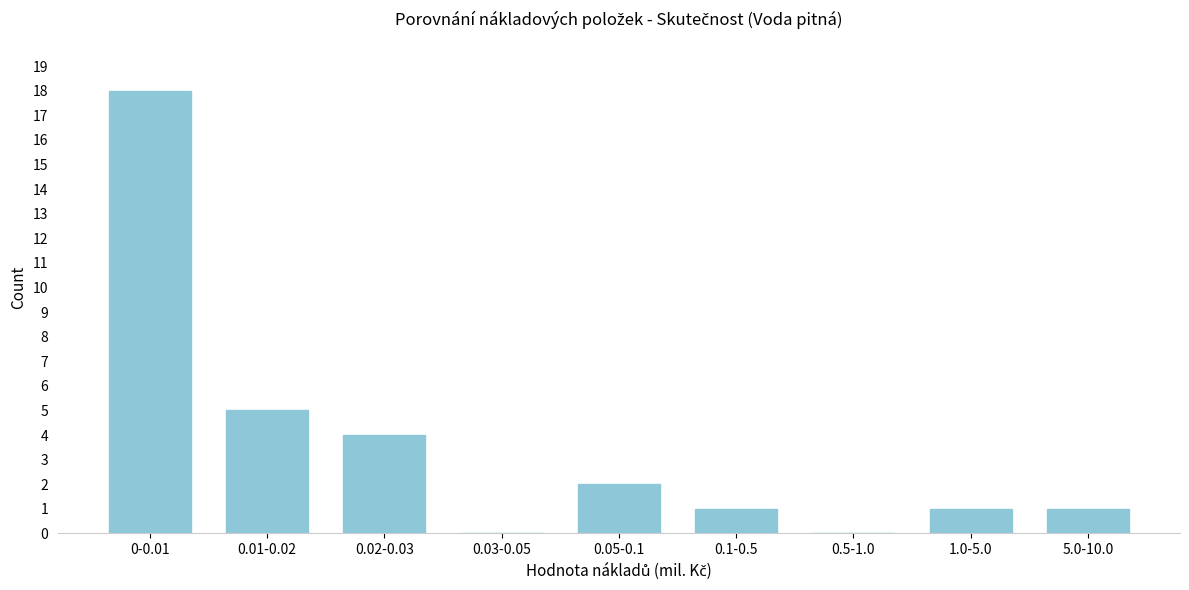

Reading left to right, extract all data points from this chart.

0-0.01=18	0.01-0.02=5	0.02-0.03=4	0.03-0.05=0	0.05-0.1=2	0.1-0.5=1	0.5-1.0=0	1.0-5.0=1	5.0-10.0=1